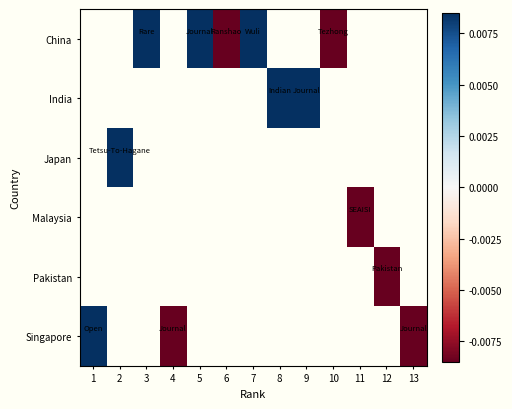

How many negative values does the Malaysia series have?

1